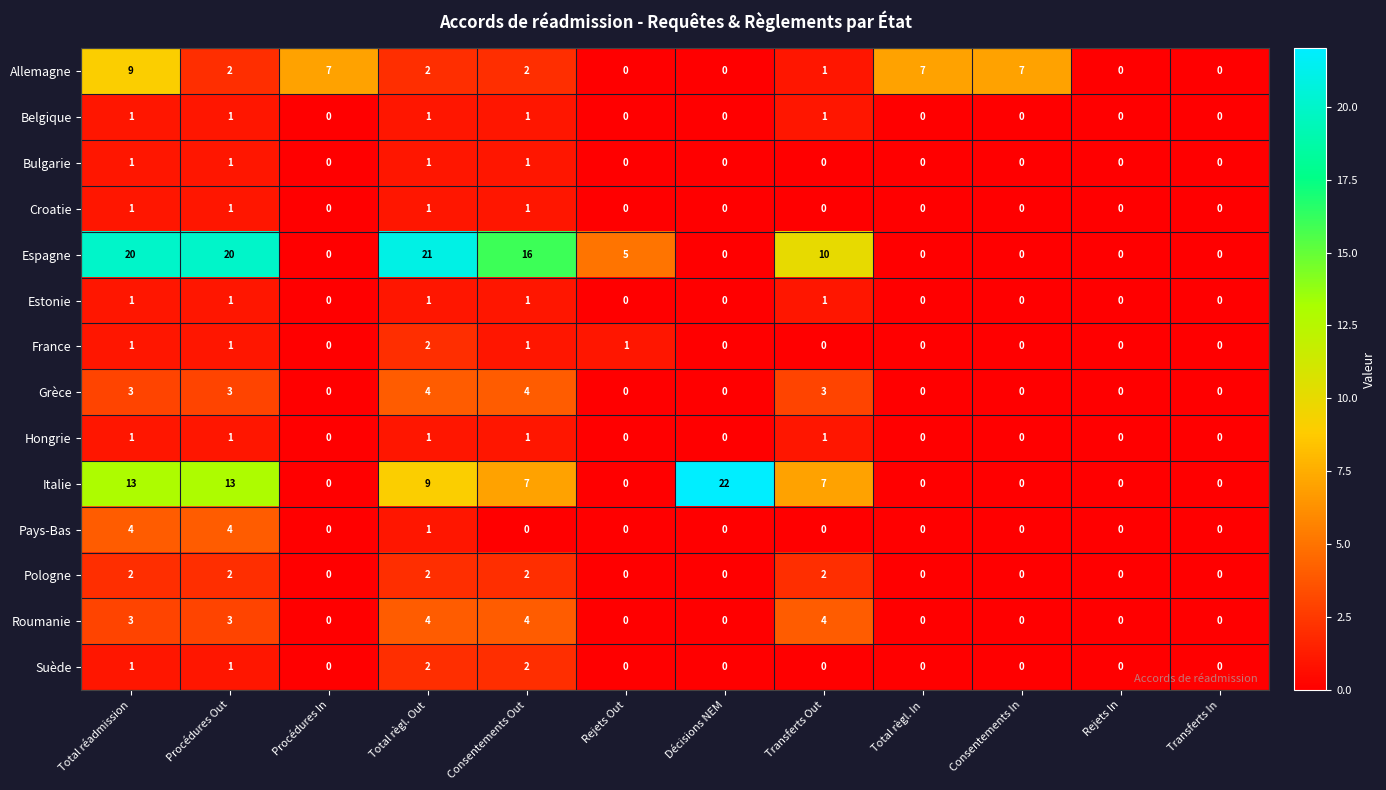

The value of Espagne at Décisions NEM is 11. True or false?

False